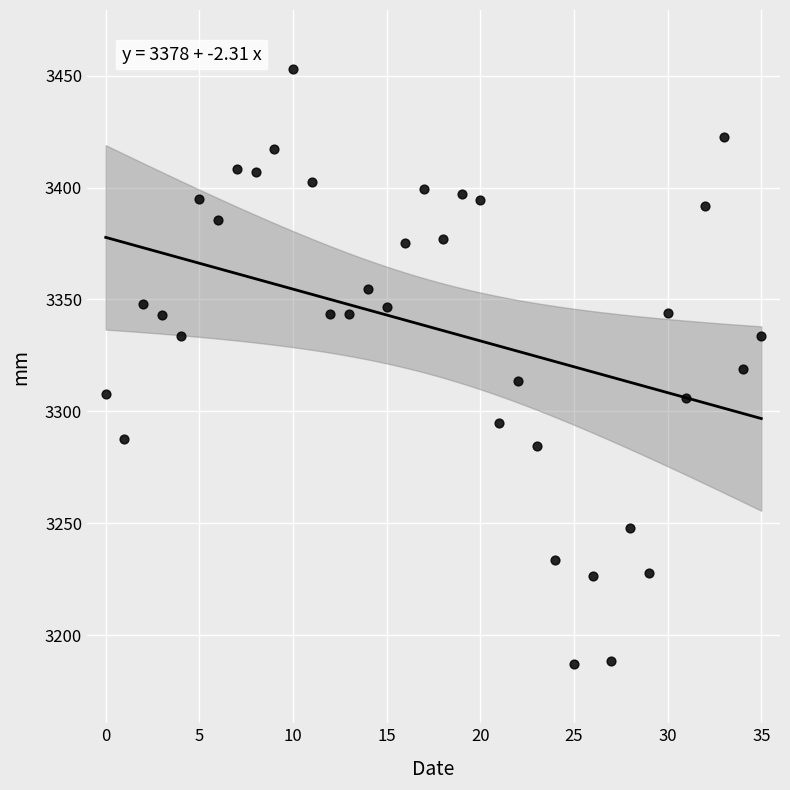

What is the range of Y values (max minus min)?

265.6